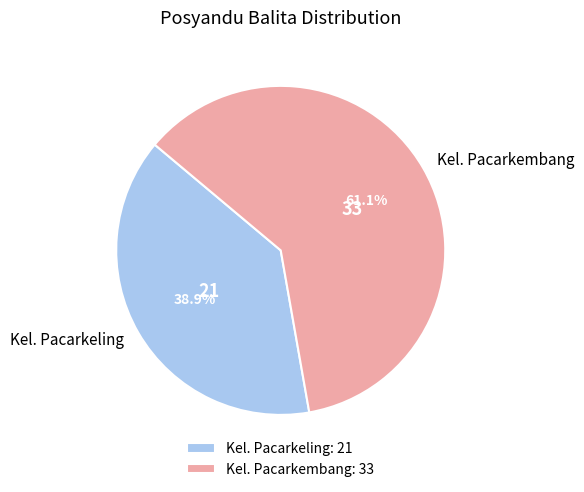

Which category accounts for the majority?

Kel. Pacarkembang